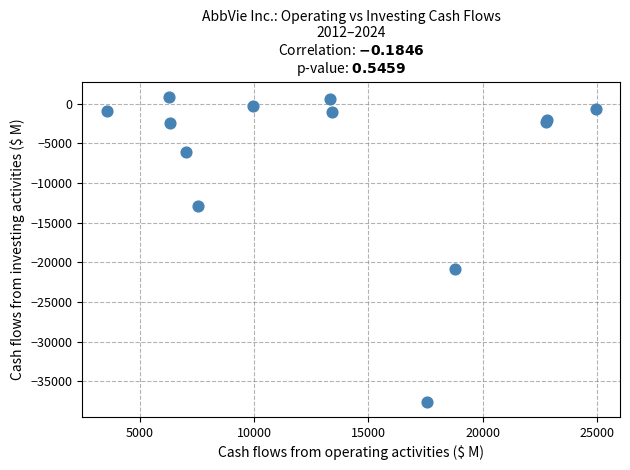

What Y value in the scatter plot is closest to -18339?

-20820